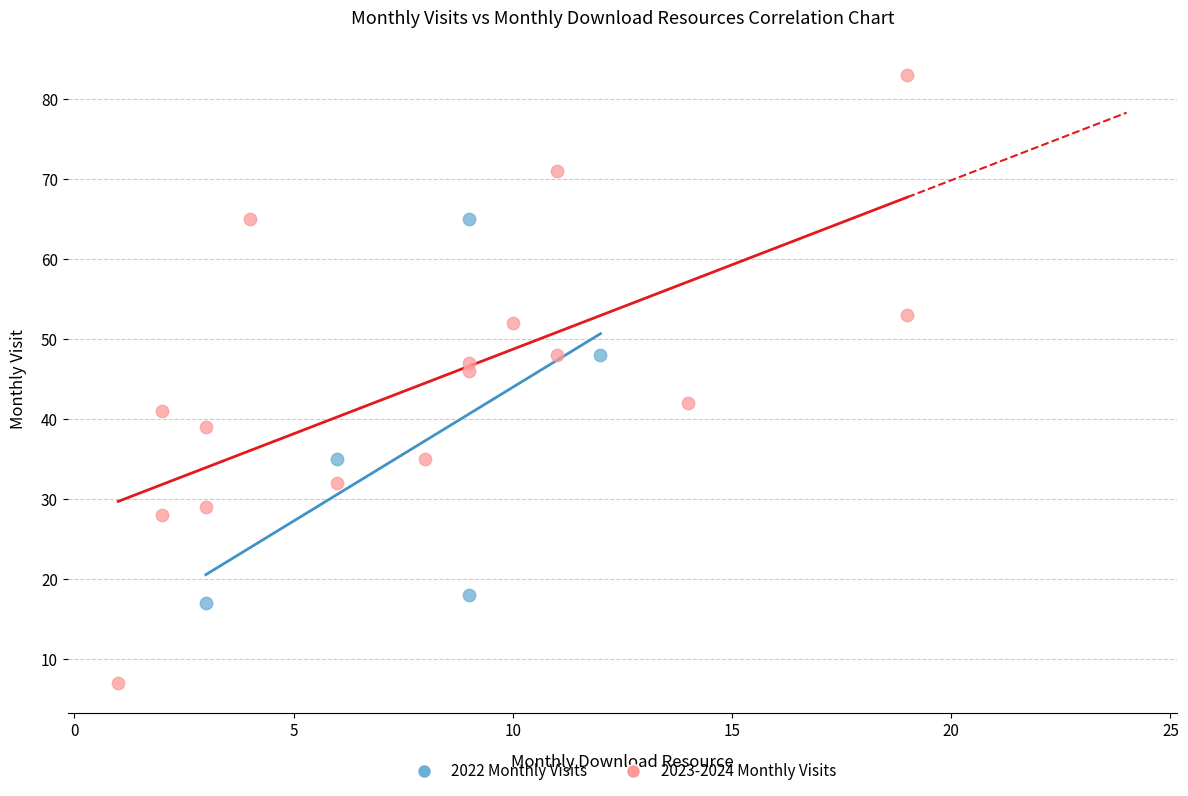

Which series contains the lowest Y value?

2023-2024 Monthly Visits